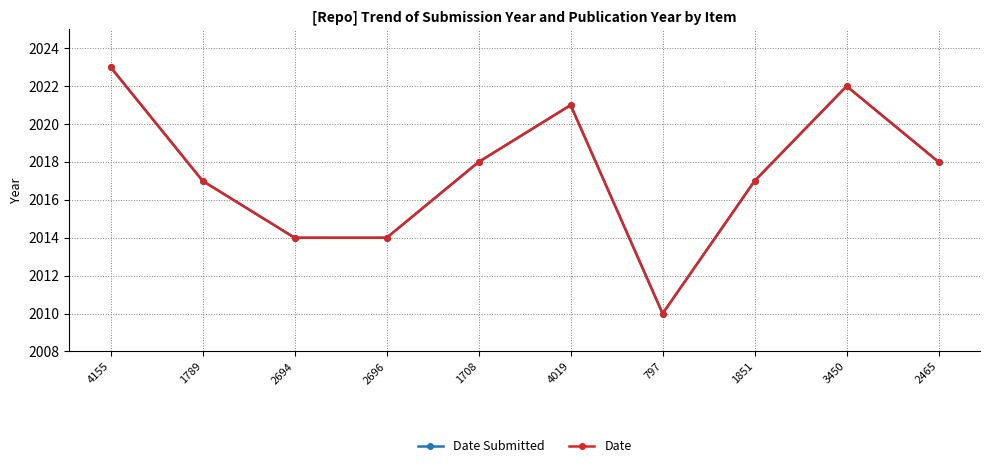

What position from the right is 3450?

2